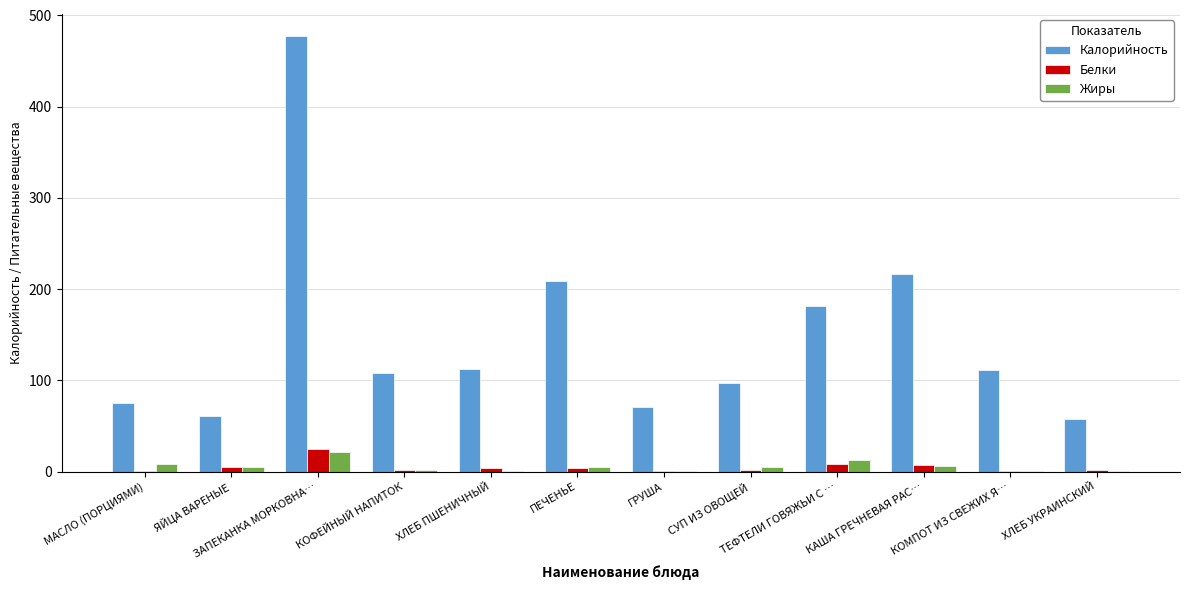

What is the difference between the Калорийность values at ЯЙЦА ВАРЕНЫЕ and ПЕЧЕНЬЕ?

147.2